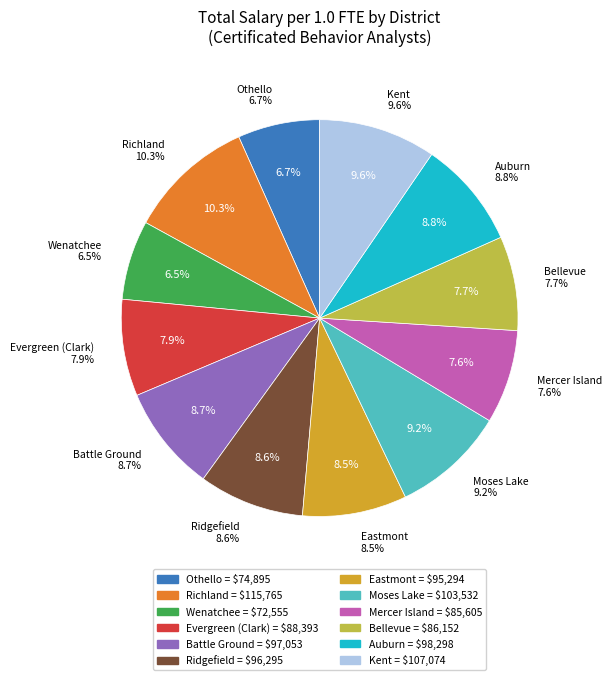

The Wenatchee slice represents 13% of the pie. True or false?

False